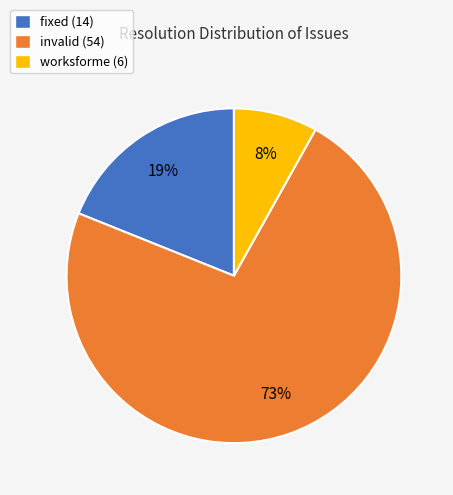

Combined, do fixed and invalid account for over 50%?

Yes